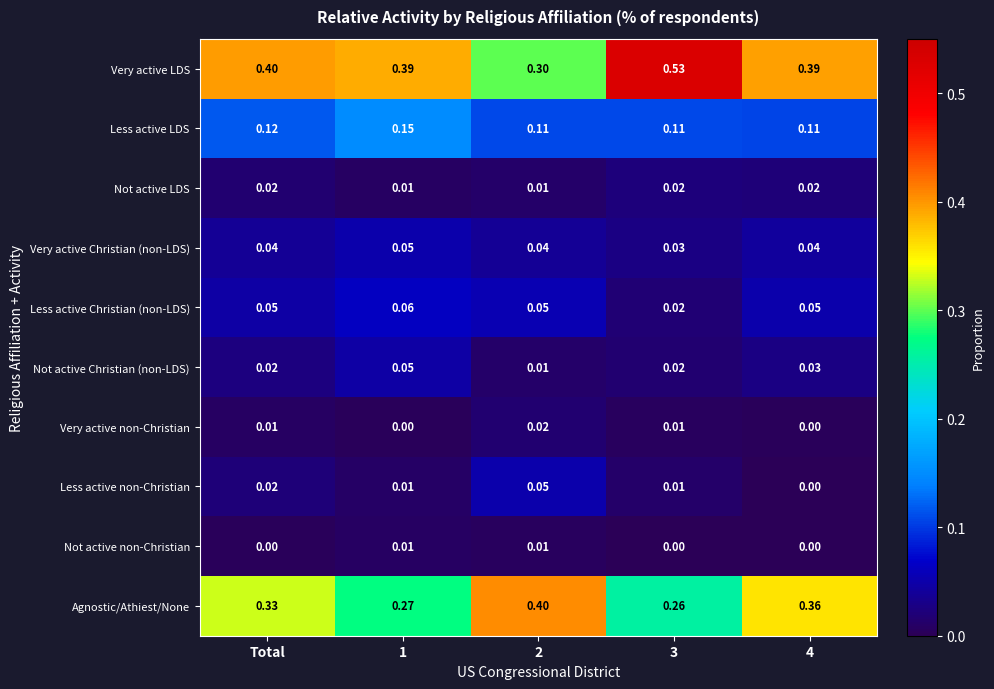

Is the value of Less active non-Christian at 3 greater than the value of Very active LDS at Total?

No